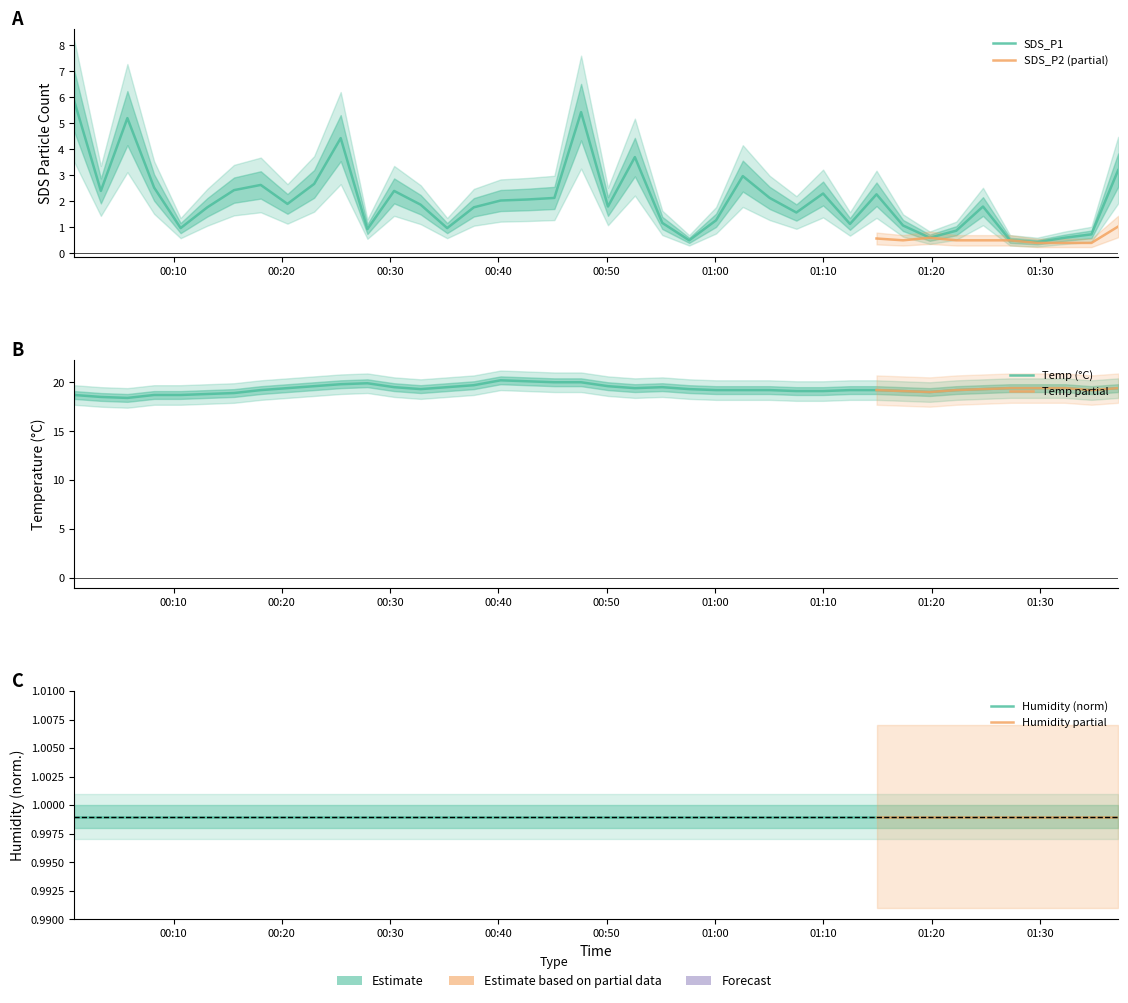

What is the value of the Temp point at the 20th from the left?

20.0